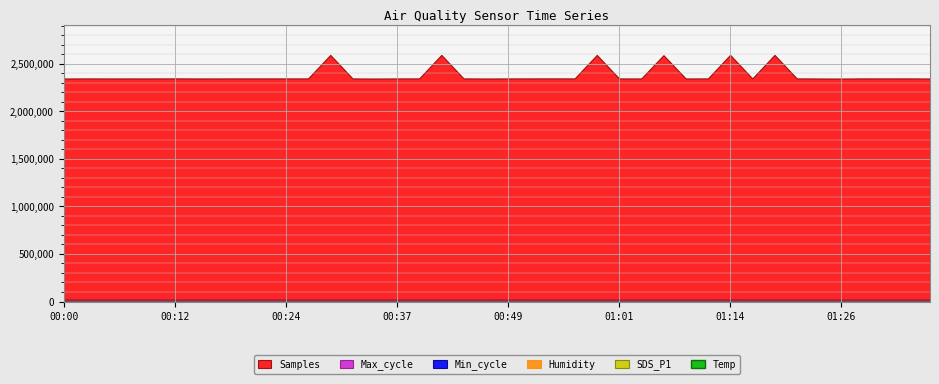

How many interior local peaks does the SDS_P1 series have?

14